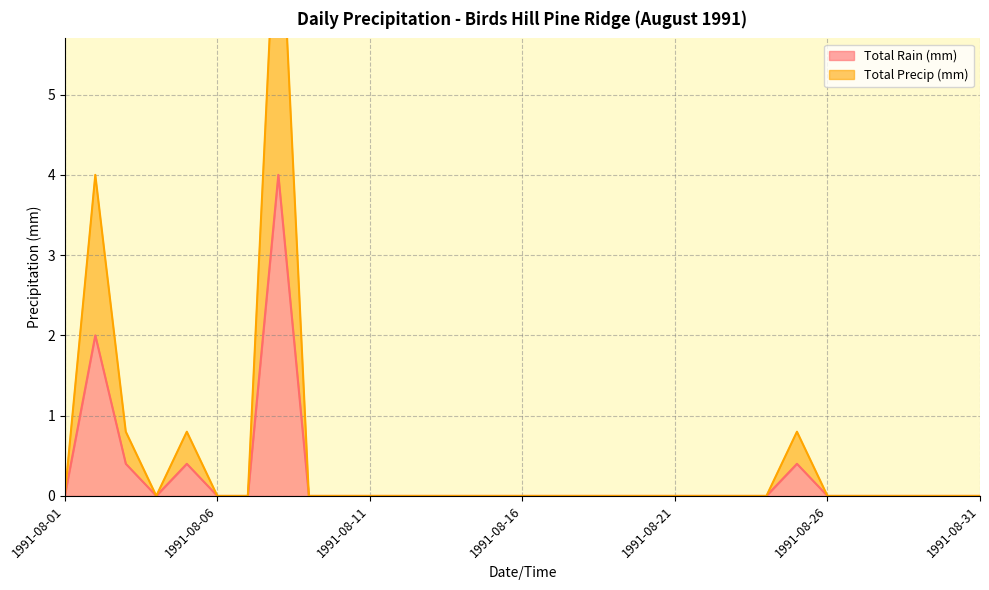

Is it true that Total Precip (mm) equals 0.0 at 1991-08-15?

True